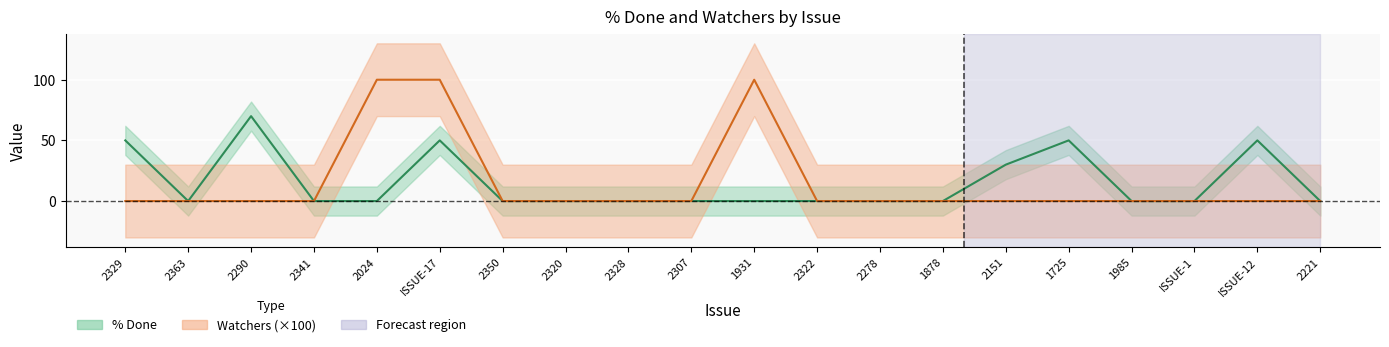

True or false: Watchers and % Done cross at least once.

False